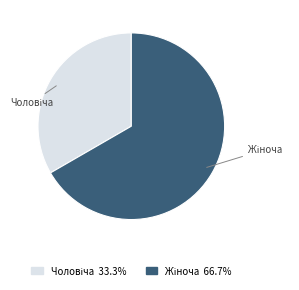

Does any single category account for the majority?

Yes